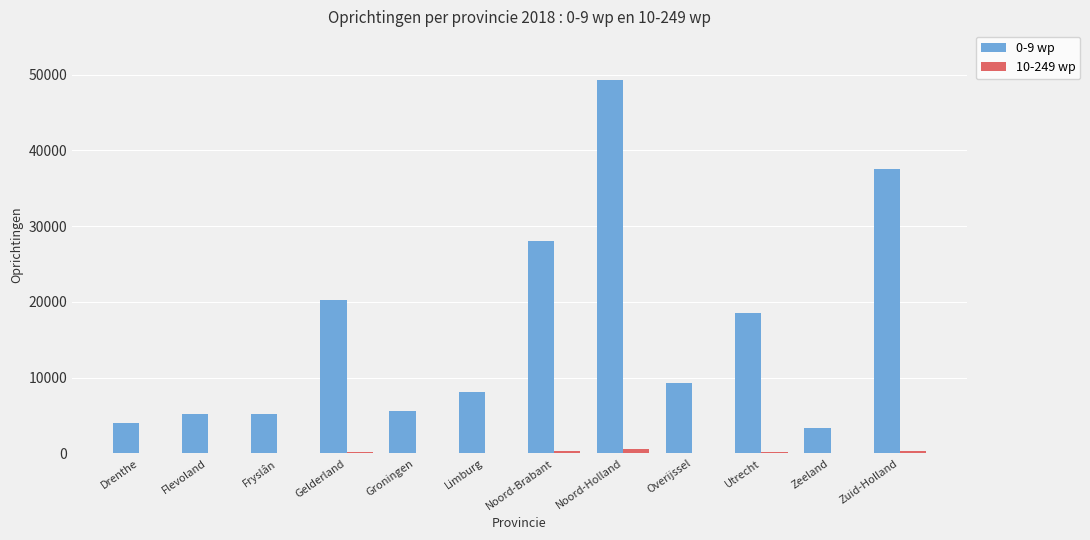

Which series has the largest range (max minus min)?

0-9 wp